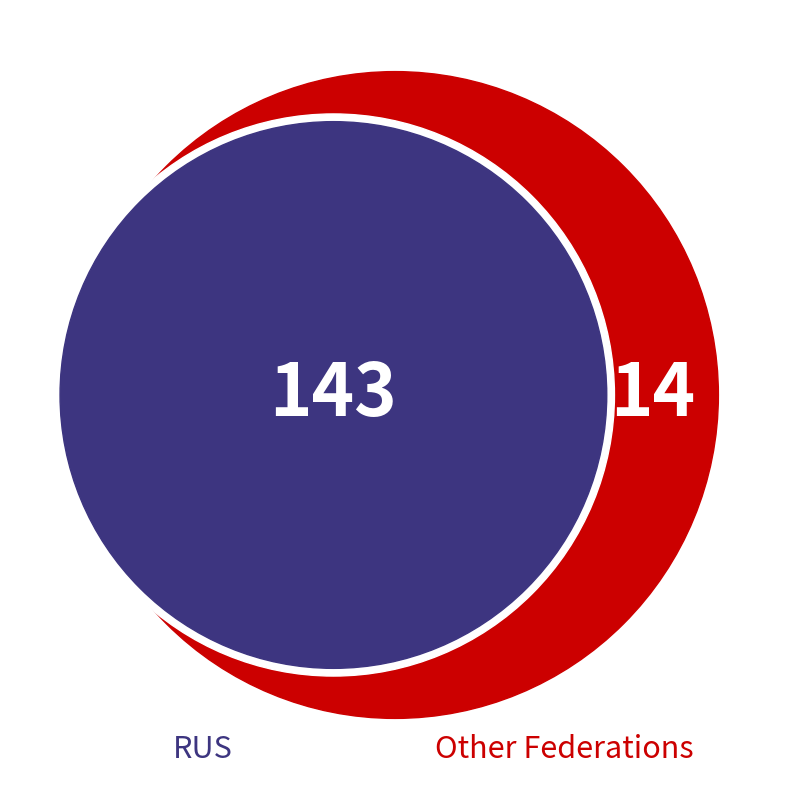

How many segments does this pie chart have?

2